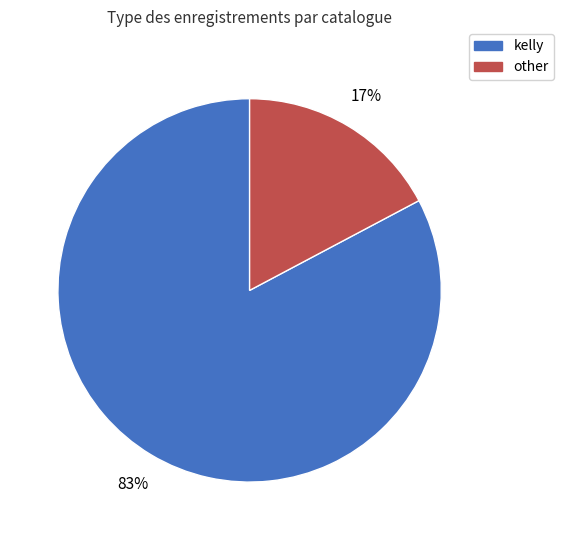

To the nearest percent, what is the combined percentage of other and kelly?

100%